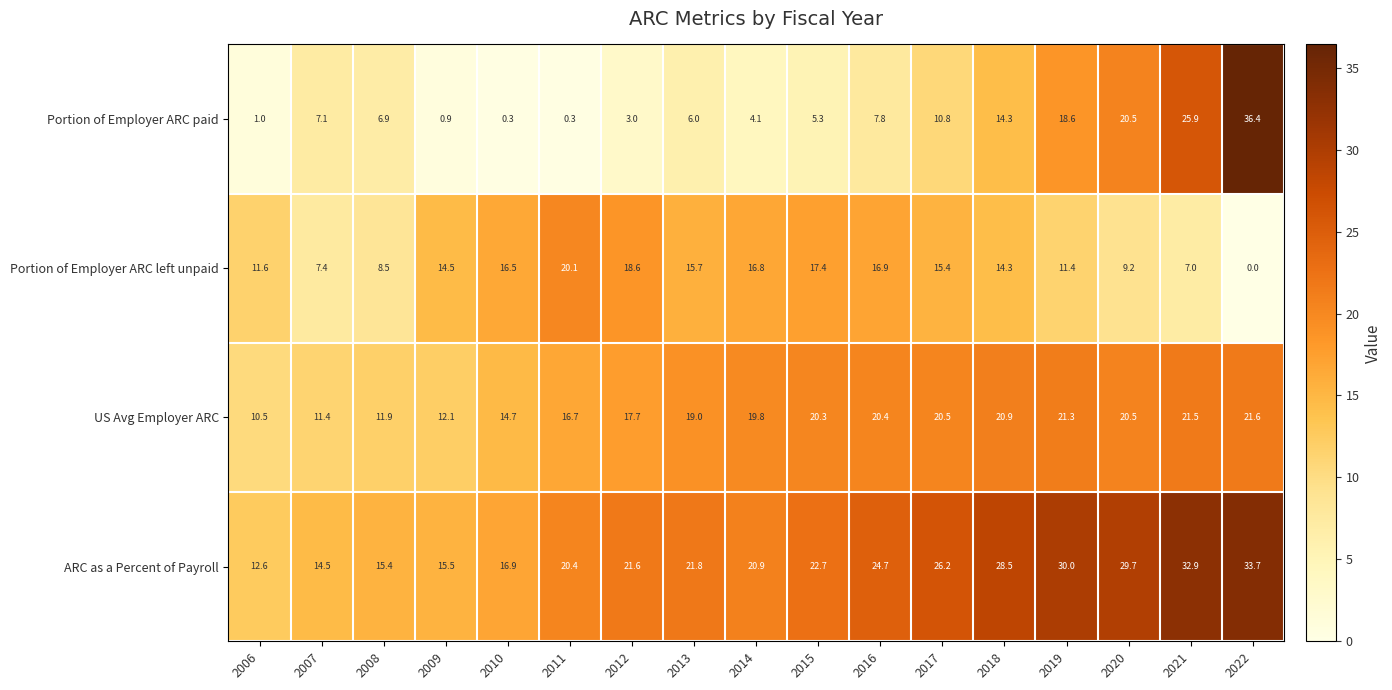

At which label does ARC as a Percent of Payroll reach its peak?

2022